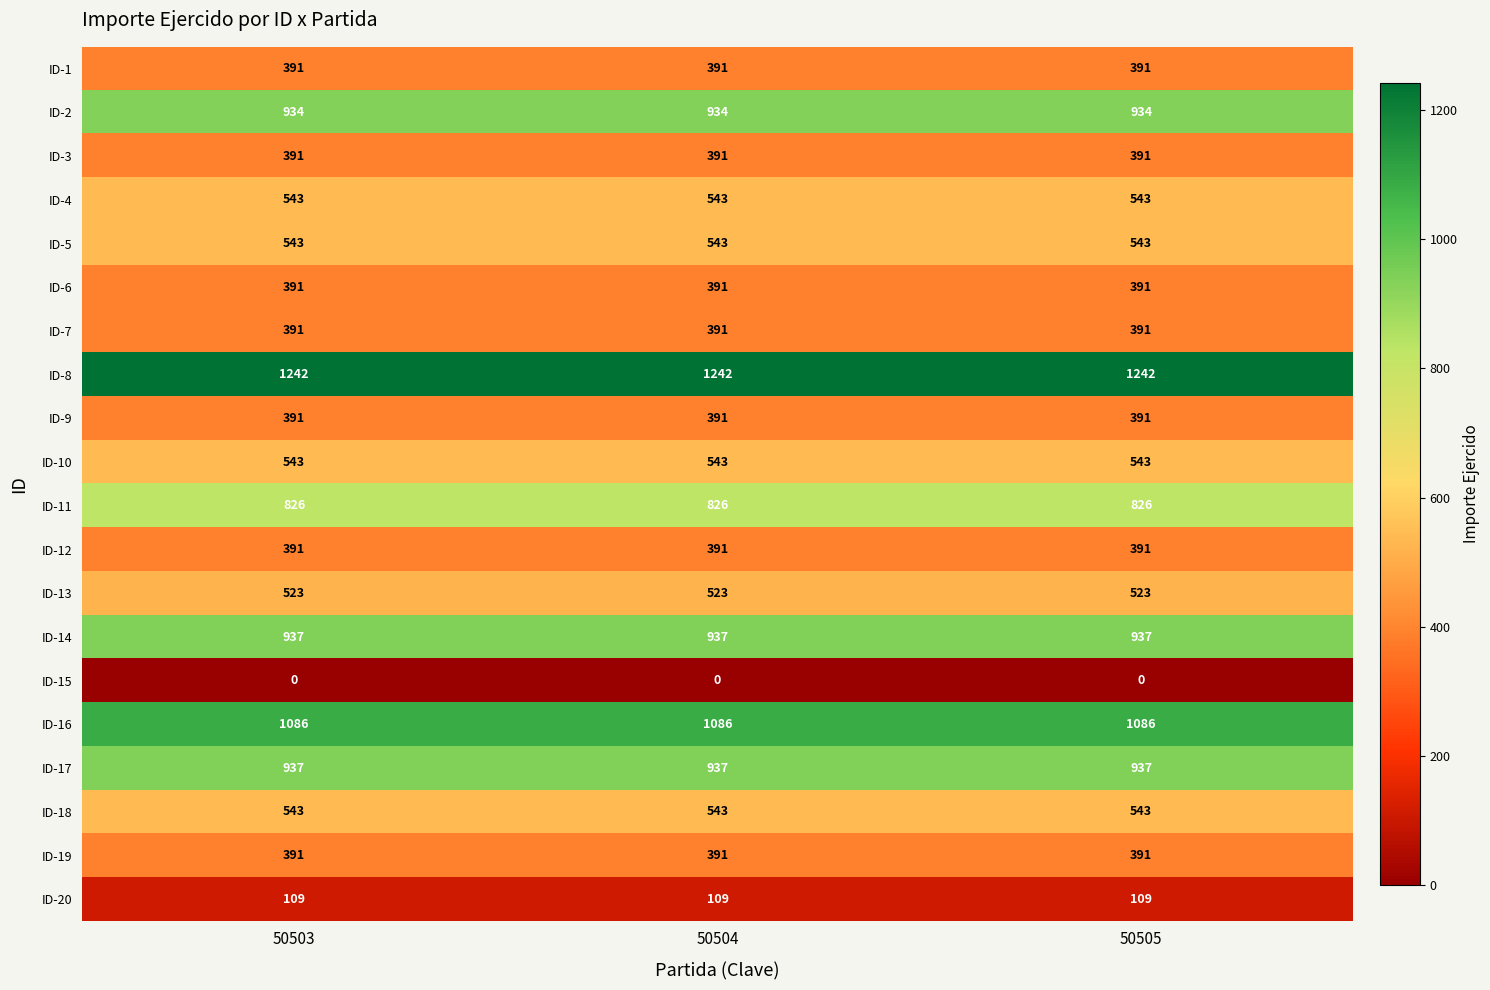

What is the spread (max minus min) of values at 50503?

1242